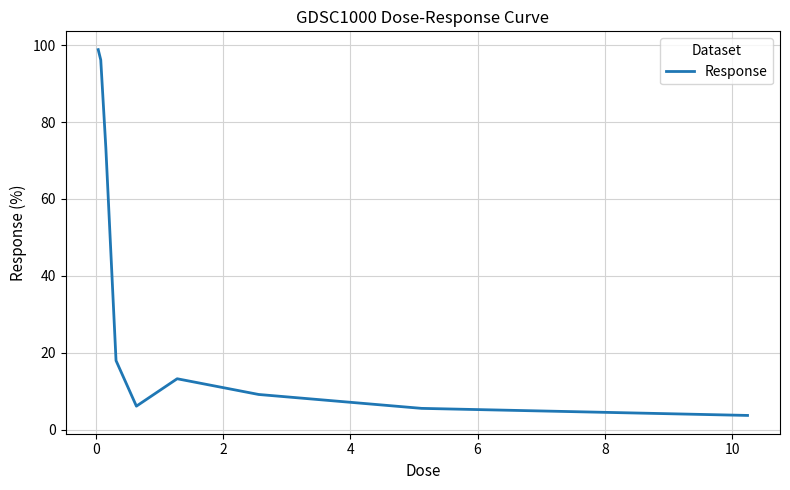

Count the number of values greater than 13.

5